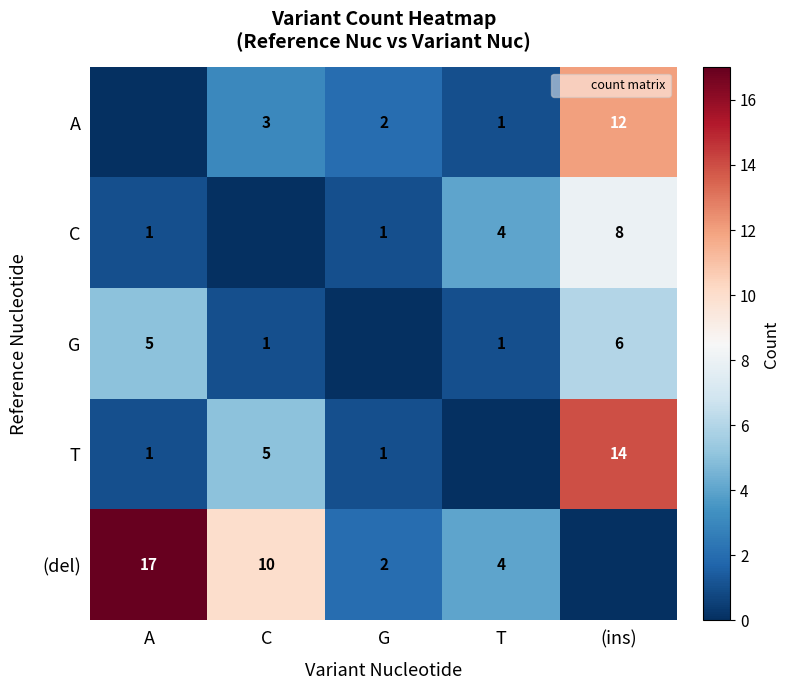

True or false: A has a value of 2 at G.

True